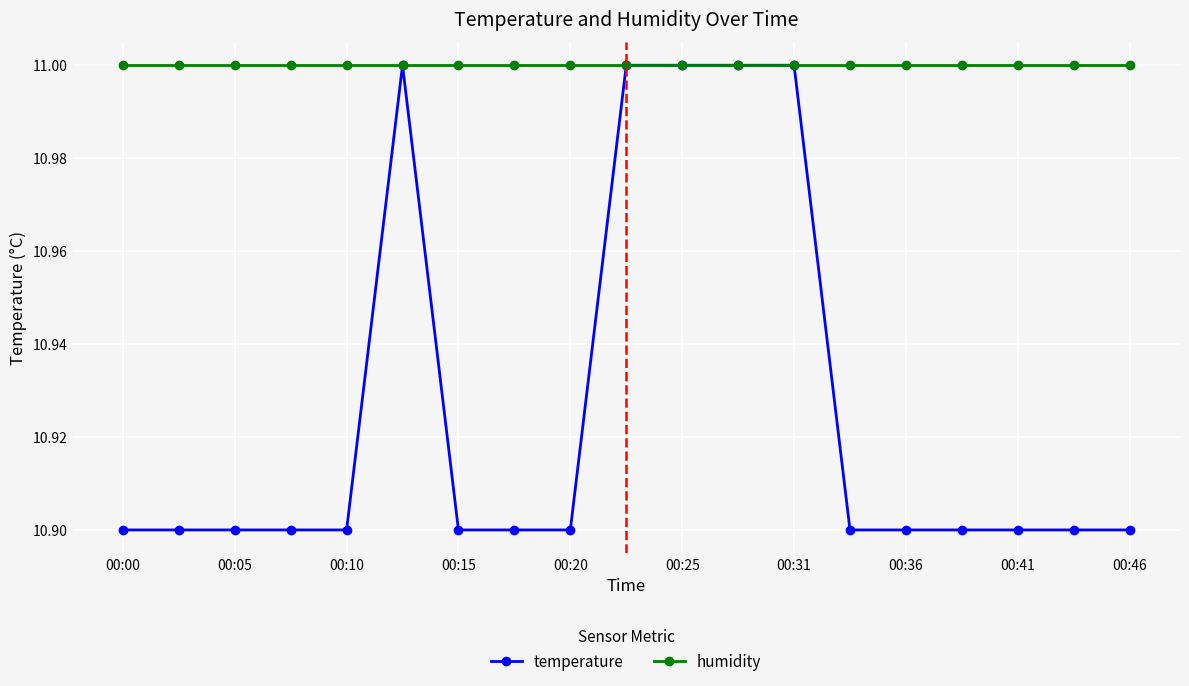

What is the highest value of the temperature series?

11.0